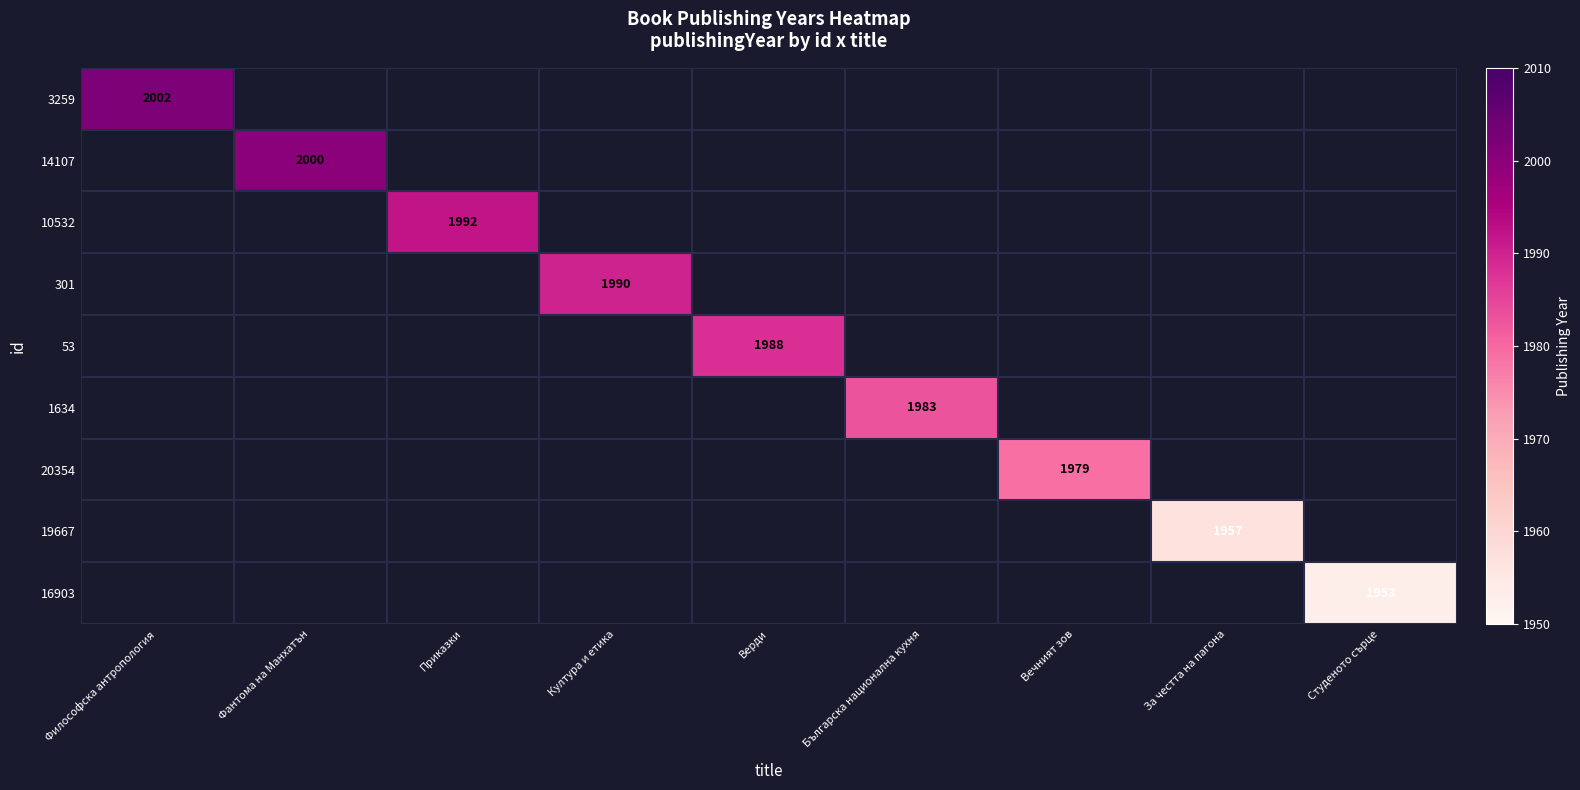

At how many categories does at least one series exceed 1978?

7